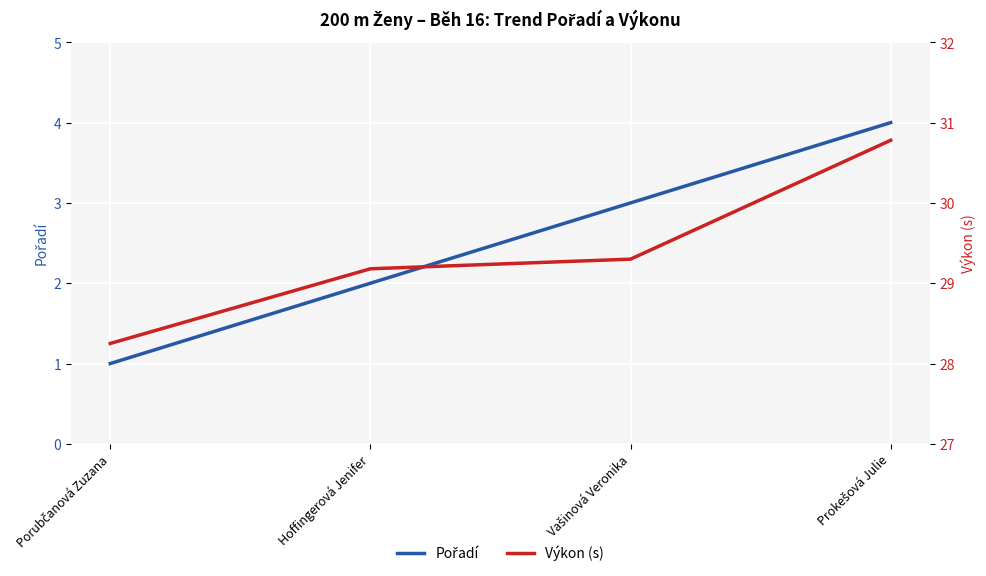

Where does the Pořadí series first go above 3?

Prokešová Julie